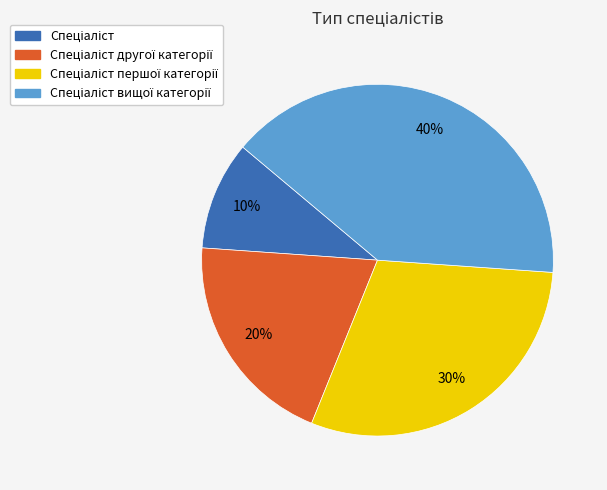

To the nearest percent, what is the difference between the largest and smallest slice percentages?

30%